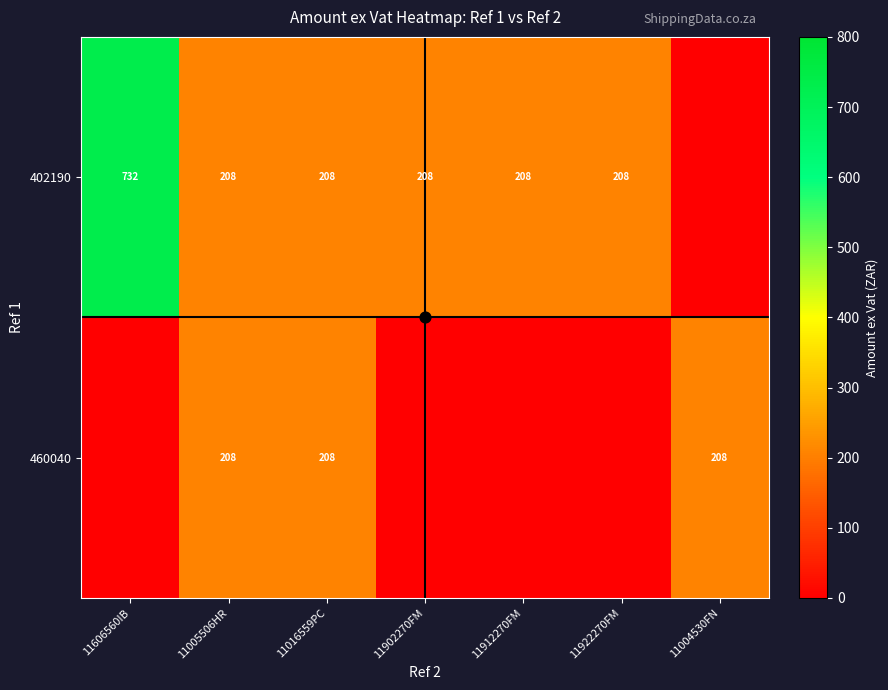

Which category has the highest value in the 460040 series?

11005506HR